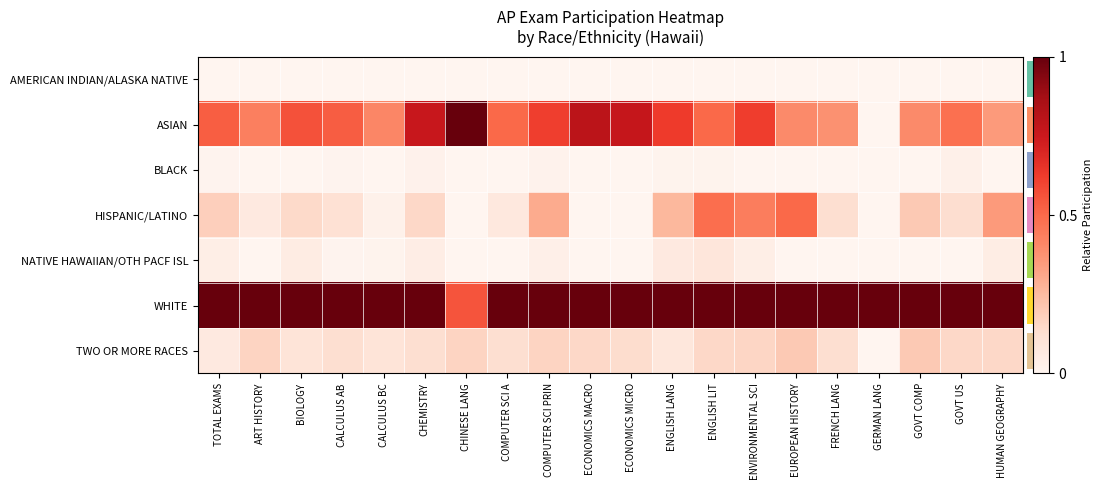

Reading left to right, list all the values displayed in this chart.

AMERICAN INDIAN/ALASKA NATIVE: TOTAL EXAMS=0.0	ART HISTORY=0.0	BIOLOGY=0.0	CALCULUS AB=0.0	CALCULUS BC=0.0	CHEMISTRY=0.0	CHINESE LANG=0.0	COMPUTER SCI A=0.0	COMPUTER SCI PRIN=0.0	ECONOMICS MACRO=0.0	ECONOMICS MICRO=0.0	ENGLISH LANG=0.0	ENGLISH LIT=0.0	ENVIRONMENTAL SCI=0.0	EUROPEAN HISTORY=0.0	FRENCH LANG=0.0	GERMAN LANG=0.0	GOVT COMP=0.0	GOVT US=0.0	HUMAN GEOGRAPHY=0.0
ASIAN: TOTAL EXAMS=0.5	ART HISTORY=0.4	BIOLOGY=0.6	CALCULUS AB=0.5	CALCULUS BC=0.4	CHEMISTRY=0.8	CHINESE LANG=1.0	COMPUTER SCI A=0.5	COMPUTER SCI PRIN=0.6	ECONOMICS MACRO=0.8	ECONOMICS MICRO=0.8	ENGLISH LANG=0.6	ENGLISH LIT=0.5	ENVIRONMENTAL SCI=0.6	EUROPEAN HISTORY=0.4	FRENCH LANG=0.4	GERMAN LANG=0.0	GOVT COMP=0.4	GOVT US=0.5	HUMAN GEOGRAPHY=0.3
BLACK: TOTAL EXAMS=0.0	ART HISTORY=0.0	BIOLOGY=0.0	CALCULUS AB=0.0	CALCULUS BC=0.0	CHEMISTRY=0.0	CHINESE LANG=0.0	COMPUTER SCI A=0.0	COMPUTER SCI PRIN=0.0	ECONOMICS MACRO=0.0	ECONOMICS MICRO=0.0	ENGLISH LANG=0.0	ENGLISH LIT=0.0	ENVIRONMENTAL SCI=0.0	EUROPEAN HISTORY=0.0	FRENCH LANG=0.0	GERMAN LANG=0.0	GOVT COMP=0.0	GOVT US=0.0	HUMAN GEOGRAPHY=0.0
HISPANIC/LATINO: TOTAL EXAMS=0.2	ART HISTORY=0.1	BIOLOGY=0.1	CALCULUS AB=0.1	CALCULUS BC=0.0	CHEMISTRY=0.1	CHINESE LANG=0.0	COMPUTER SCI A=0.1	COMPUTER SCI PRIN=0.3	ECONOMICS MACRO=0.0	ECONOMICS MICRO=0.0	ENGLISH LANG=0.3	ENGLISH LIT=0.5	ENVIRONMENTAL SCI=0.4	EUROPEAN HISTORY=0.5	FRENCH LANG=0.1	GERMAN LANG=0.0	GOVT COMP=0.2	GOVT US=0.1	HUMAN GEOGRAPHY=0.3
NATIVE HAWAIIAN/OTH PACF ISL: TOTAL EXAMS=0.0	ART HISTORY=0.0	BIOLOGY=0.1	CALCULUS AB=0.0	CALCULUS BC=0.0	CHEMISTRY=0.0	CHINESE LANG=0.0	COMPUTER SCI A=0.0	COMPUTER SCI PRIN=0.0	ECONOMICS MACRO=0.0	ECONOMICS MICRO=0.0	ENGLISH LANG=0.1	ENGLISH LIT=0.1	ENVIRONMENTAL SCI=0.0	EUROPEAN HISTORY=0.0	FRENCH LANG=0.0	GERMAN LANG=0.0	GOVT COMP=0.0	GOVT US=0.0	HUMAN GEOGRAPHY=0.1
WHITE: TOTAL EXAMS=1.0	ART HISTORY=1.0	BIOLOGY=1.0	CALCULUS AB=1.0	CALCULUS BC=1.0	CHEMISTRY=1.0	CHINESE LANG=0.6	COMPUTER SCI A=1.0	COMPUTER SCI PRIN=1.0	ECONOMICS MACRO=1.0	ECONOMICS MICRO=1.0	ENGLISH LANG=1.0	ENGLISH LIT=1.0	ENVIRONMENTAL SCI=1.0	EUROPEAN HISTORY=1.0	FRENCH LANG=1.0	GERMAN LANG=1.0	GOVT COMP=1.0	GOVT US=1.0	HUMAN GEOGRAPHY=1.0
TWO OR MORE RACES: TOTAL EXAMS=0.1	ART HISTORY=0.2	BIOLOGY=0.1	CALCULUS AB=0.1	CALCULUS BC=0.1	CHEMISTRY=0.1	CHINESE LANG=0.2	COMPUTER SCI A=0.1	COMPUTER SCI PRIN=0.2	ECONOMICS MACRO=0.1	ECONOMICS MICRO=0.1	ENGLISH LANG=0.1	ENGLISH LIT=0.1	ENVIRONMENTAL SCI=0.2	EUROPEAN HISTORY=0.2	FRENCH LANG=0.1	GERMAN LANG=0.0	GOVT COMP=0.2	GOVT US=0.1	HUMAN GEOGRAPHY=0.1